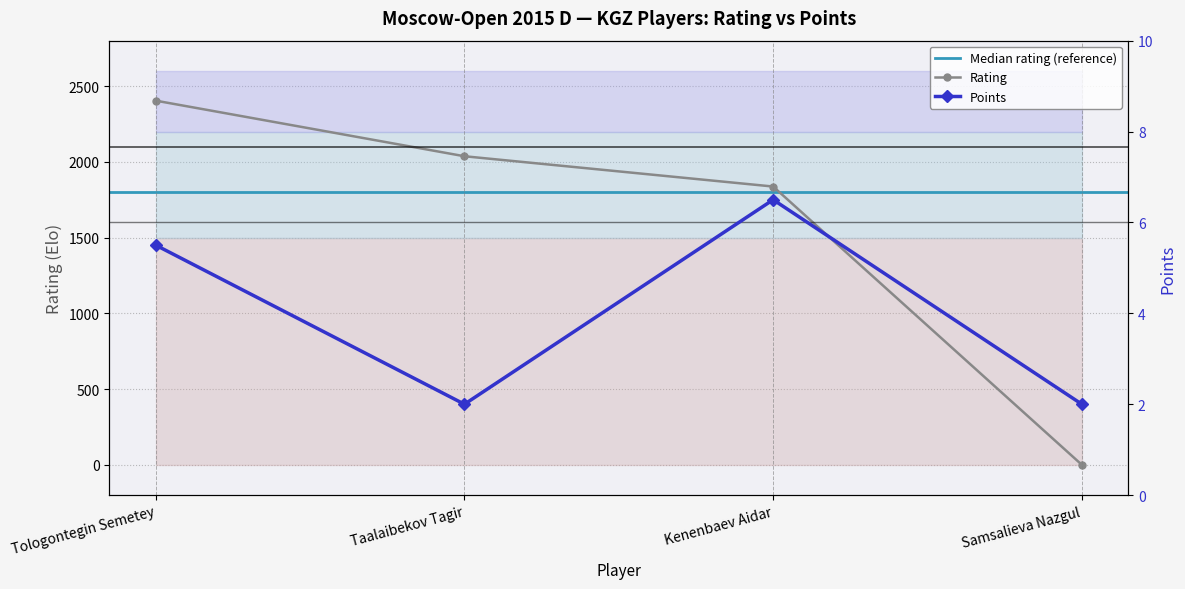

What is the spread (max minus min) of values at Samsalieva Nazgul?

2.0